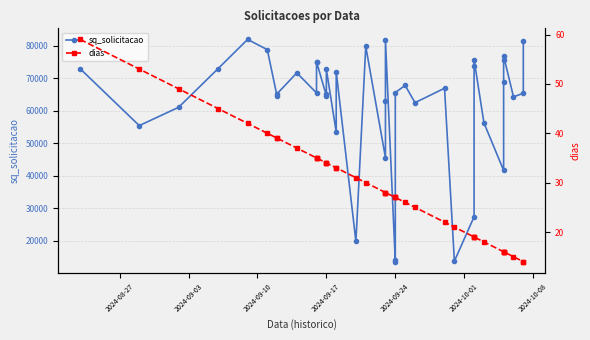

True or false: dias has more than 2 interior local peaks.

False